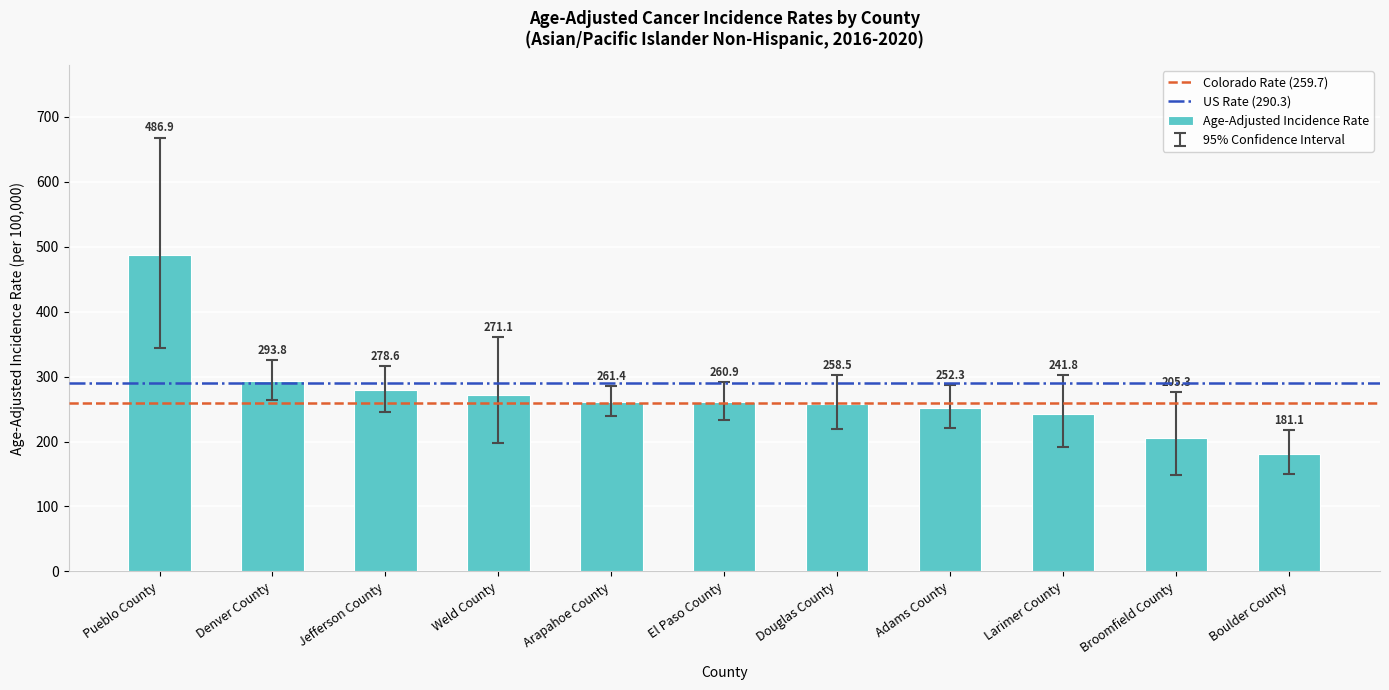

Are the bars grouped side by side (vs. stacked)?

No